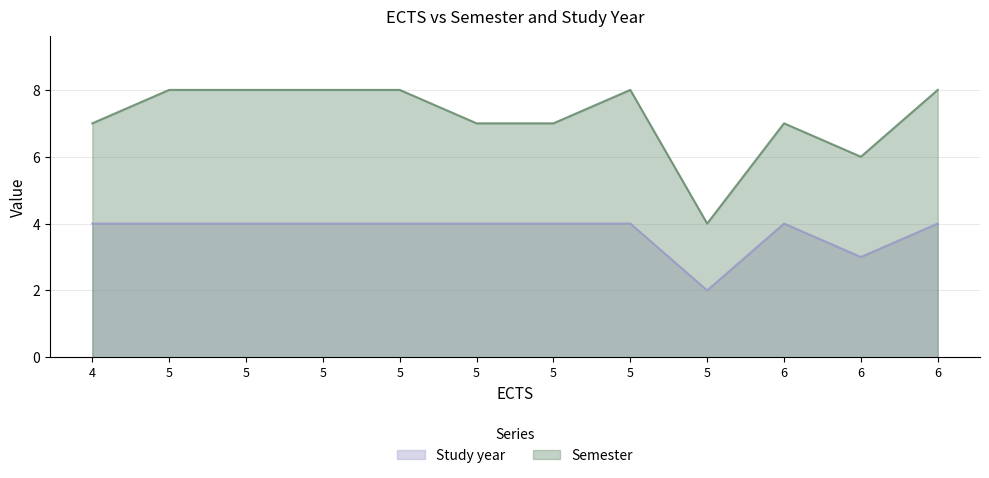

At which label does Semester reach its minimum?

5